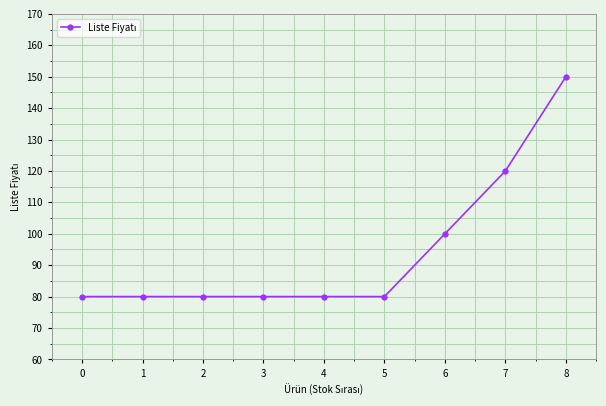

Does the chart have visible grid lines?

Yes